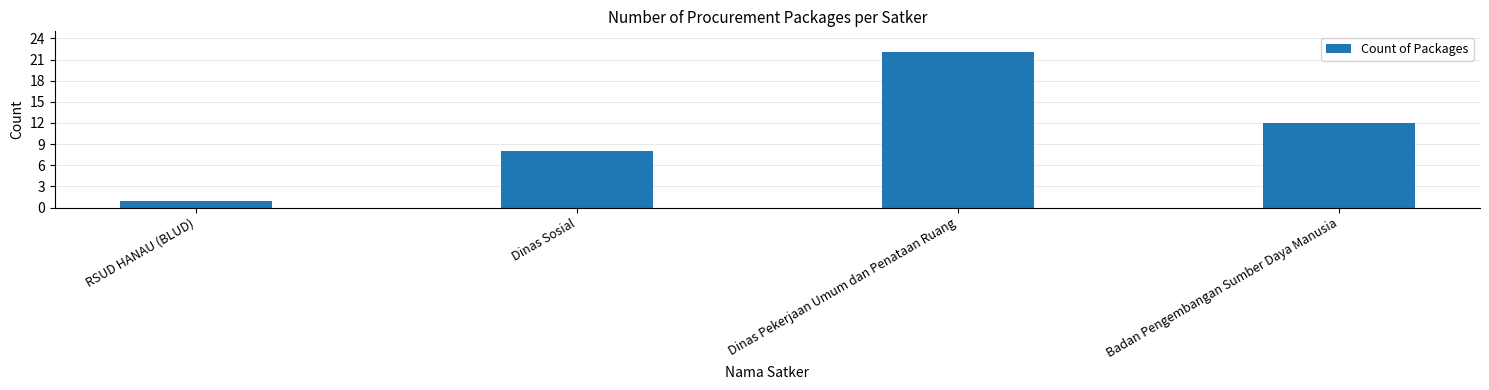

What is the maximum value shown in the chart?

22